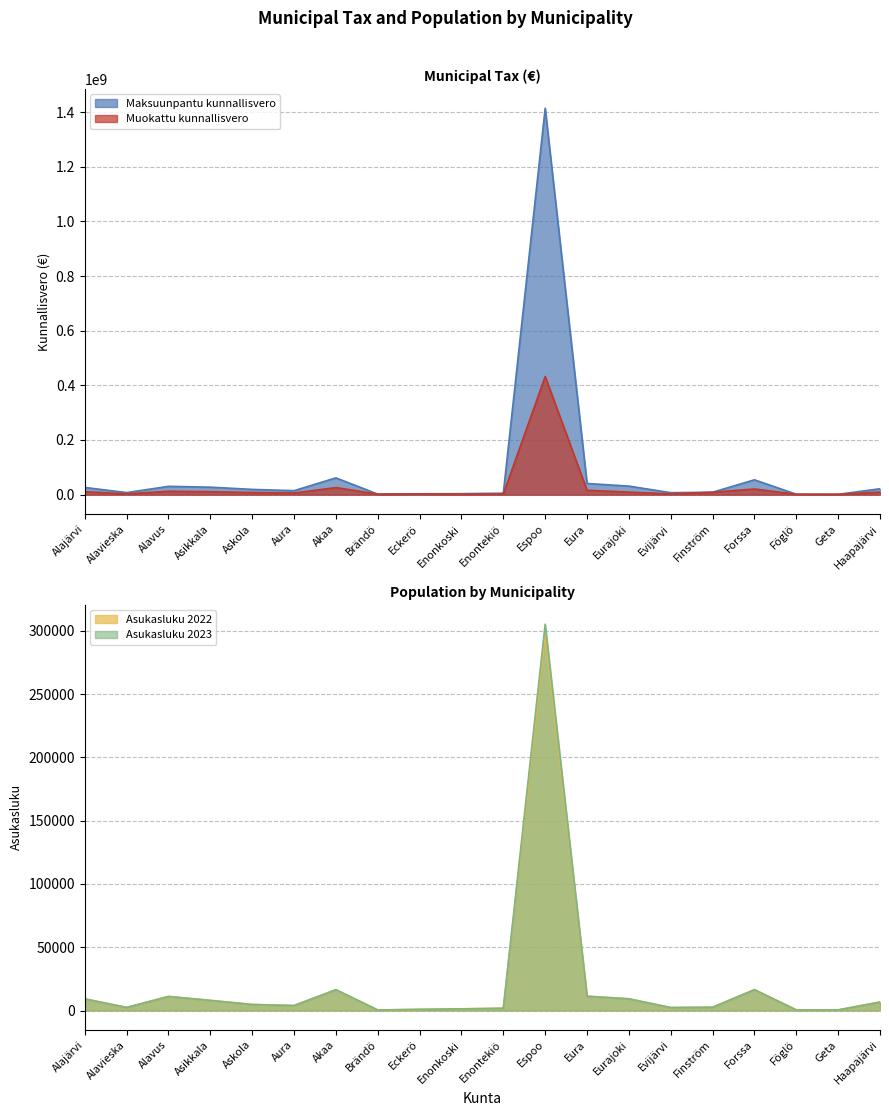

Is the value of Asukasluku 2023 at Alajärvi greater than the value of Asukasluku 2022 at Eura?

No